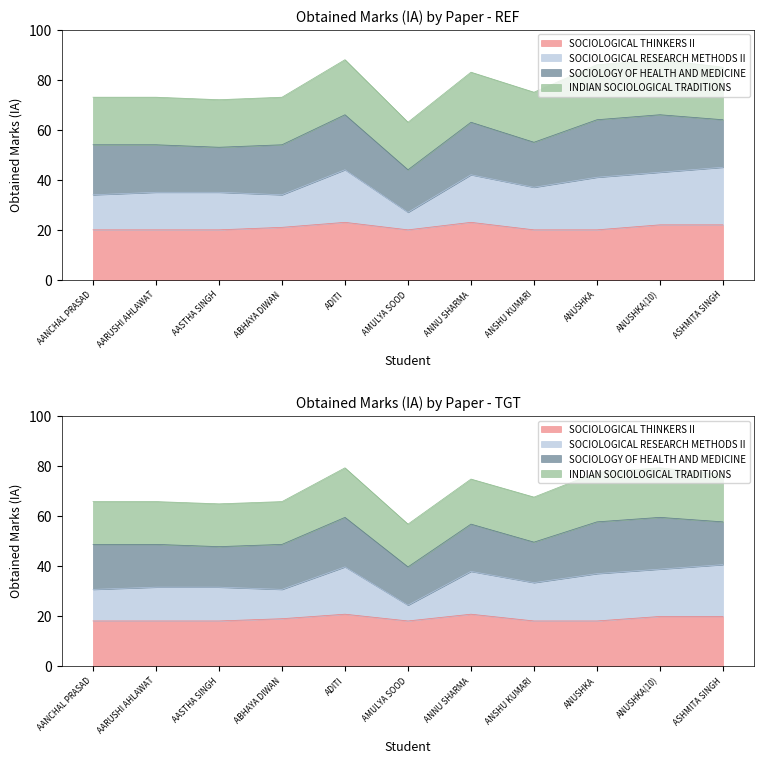

True or false: SOCIOLOGICAL THINKERS II and SOCIOLOGICAL RESEARCH METHODS II cross at least once.

False